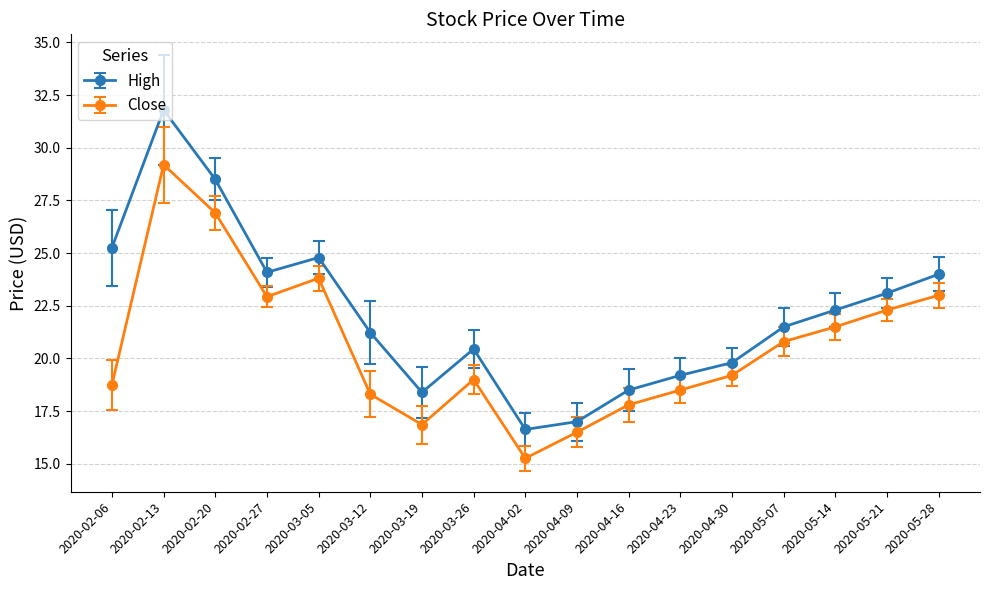

What is the value of the High point at the 16th from the left?

23.1